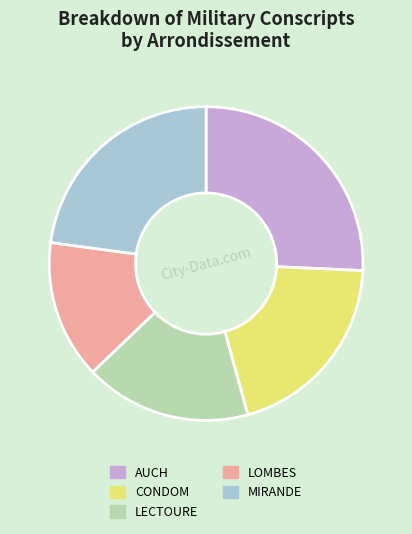

How many segments does this pie chart have?

5